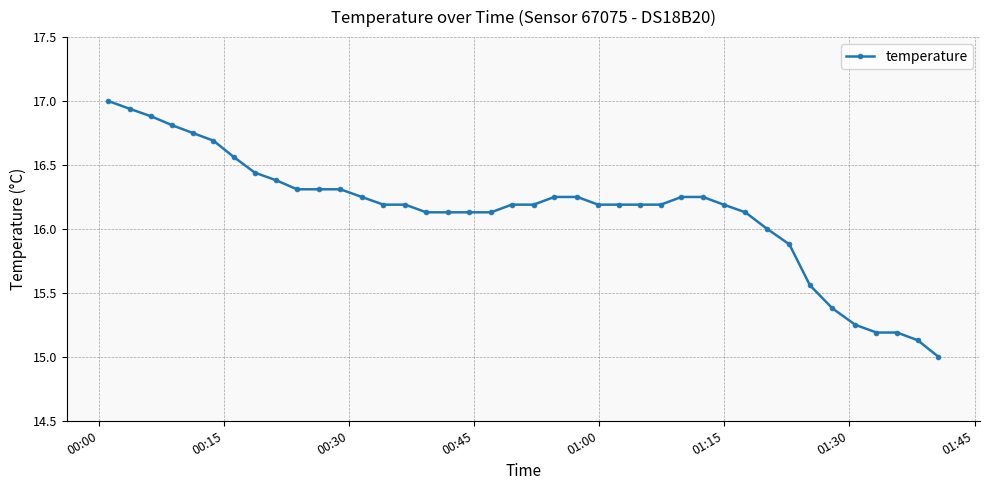

What is the value of the 19th point from the left?

16.1